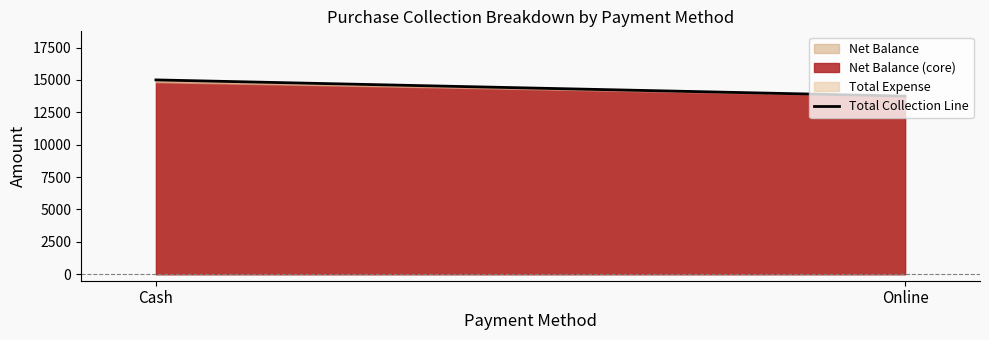

Reading left to right, extract all data points from this chart.

15000	13750